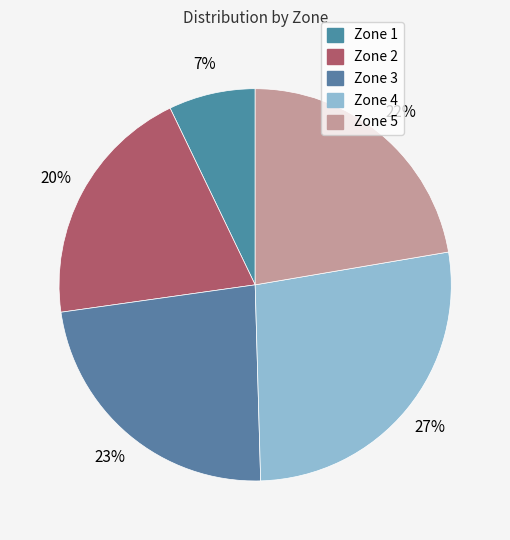

Combined, do Zone 4 and Zone 1 account for over 50%?

No